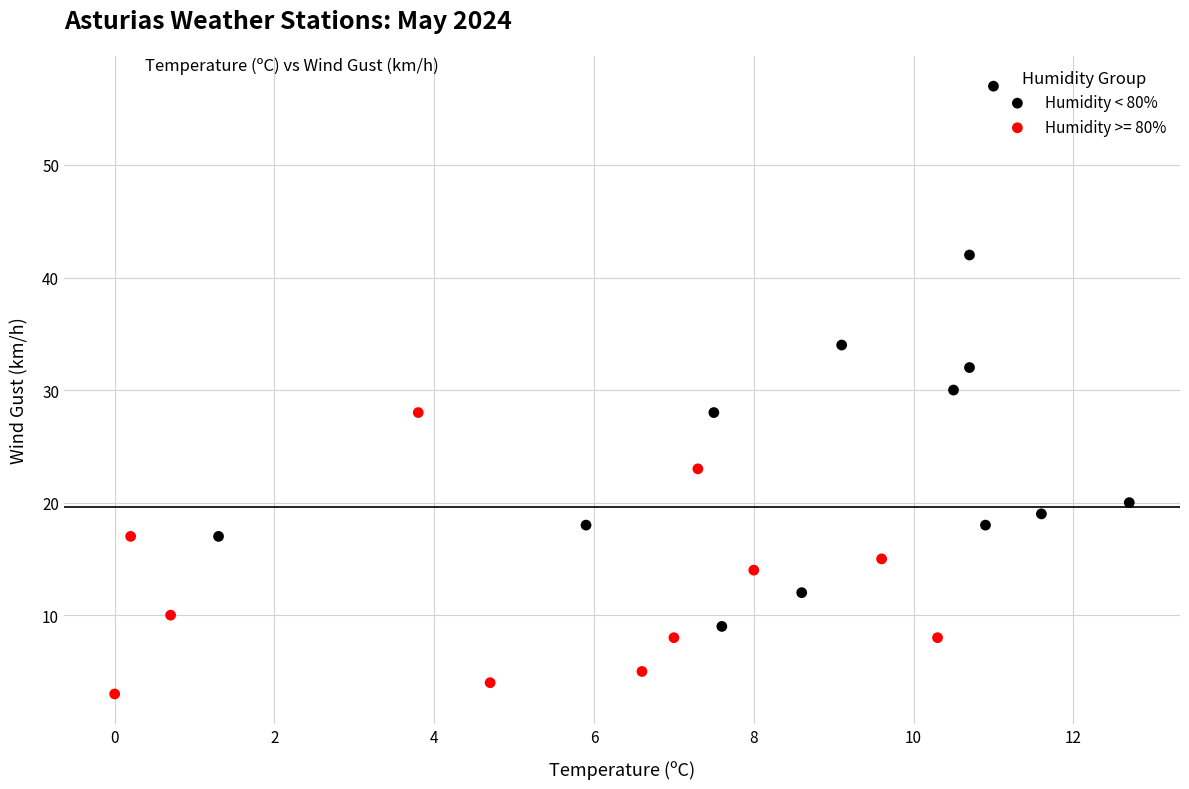

Which series reaches the minimum Y coordinate?

Humidity >= 80%